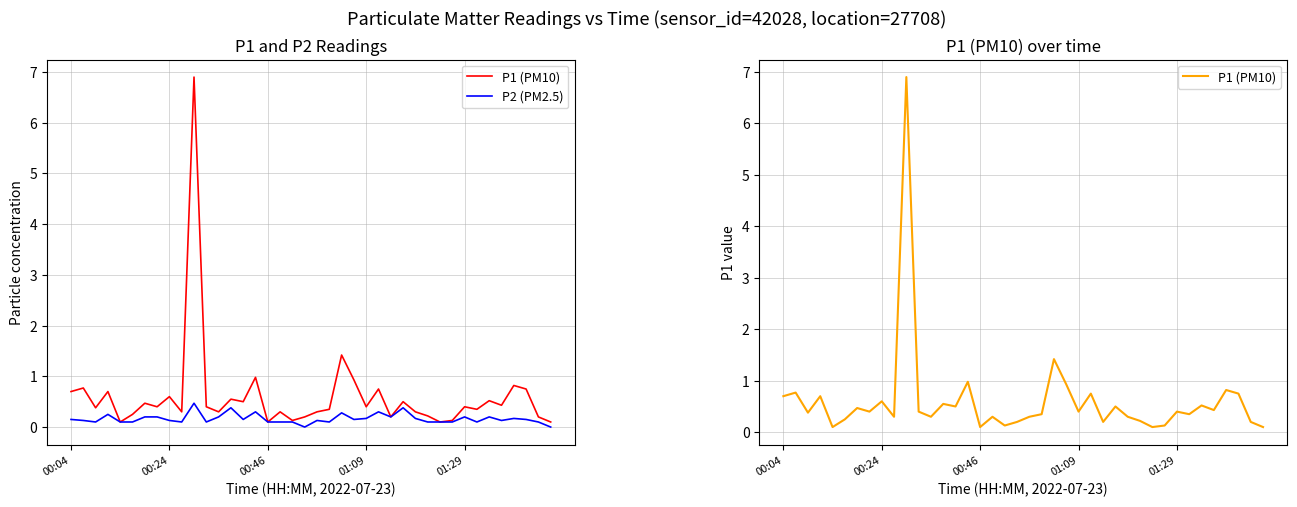

True or false: P1 (PM10) and P2 (PM2.5) cross at least once.

False